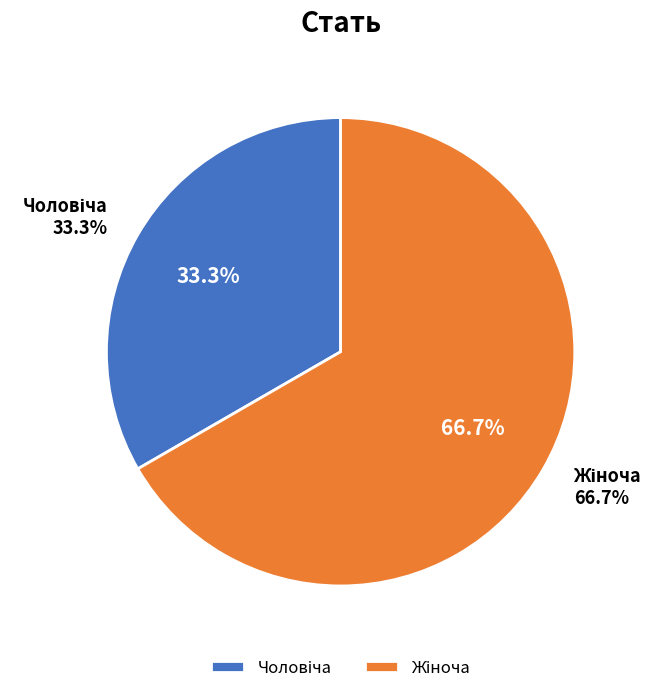

Approximately how many times larger is the value at Жіноча compared to Чоловіча?

2.0